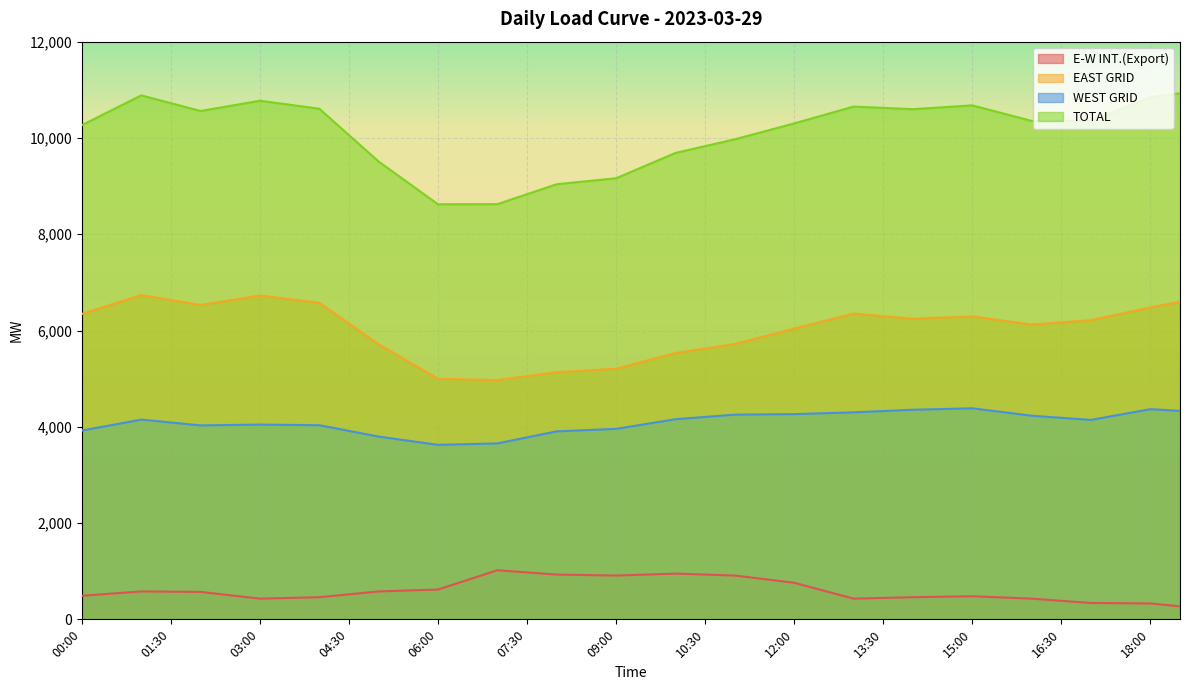

List the series in order of their overall mean, lowest first.

E-W INT.(Export), WEST GRID, EAST GRID, TOTAL